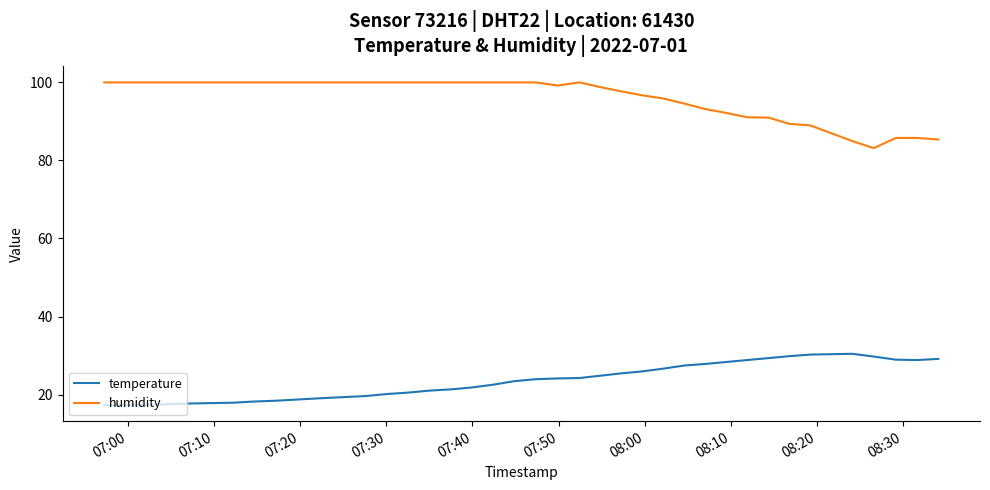

What is the difference between the maximum and minimum values in the humidity series?

16.8